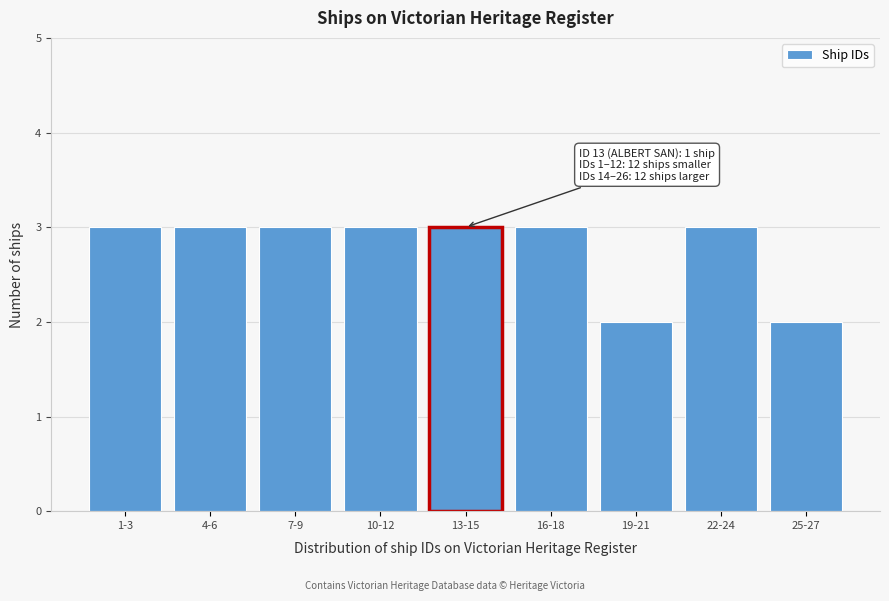

Reading left to right, extract all data points from this chart.

1-3=3	4-6=3	7-9=3	10-12=3	13-15=3	16-18=3	19-21=2	22-24=3	25-27=2